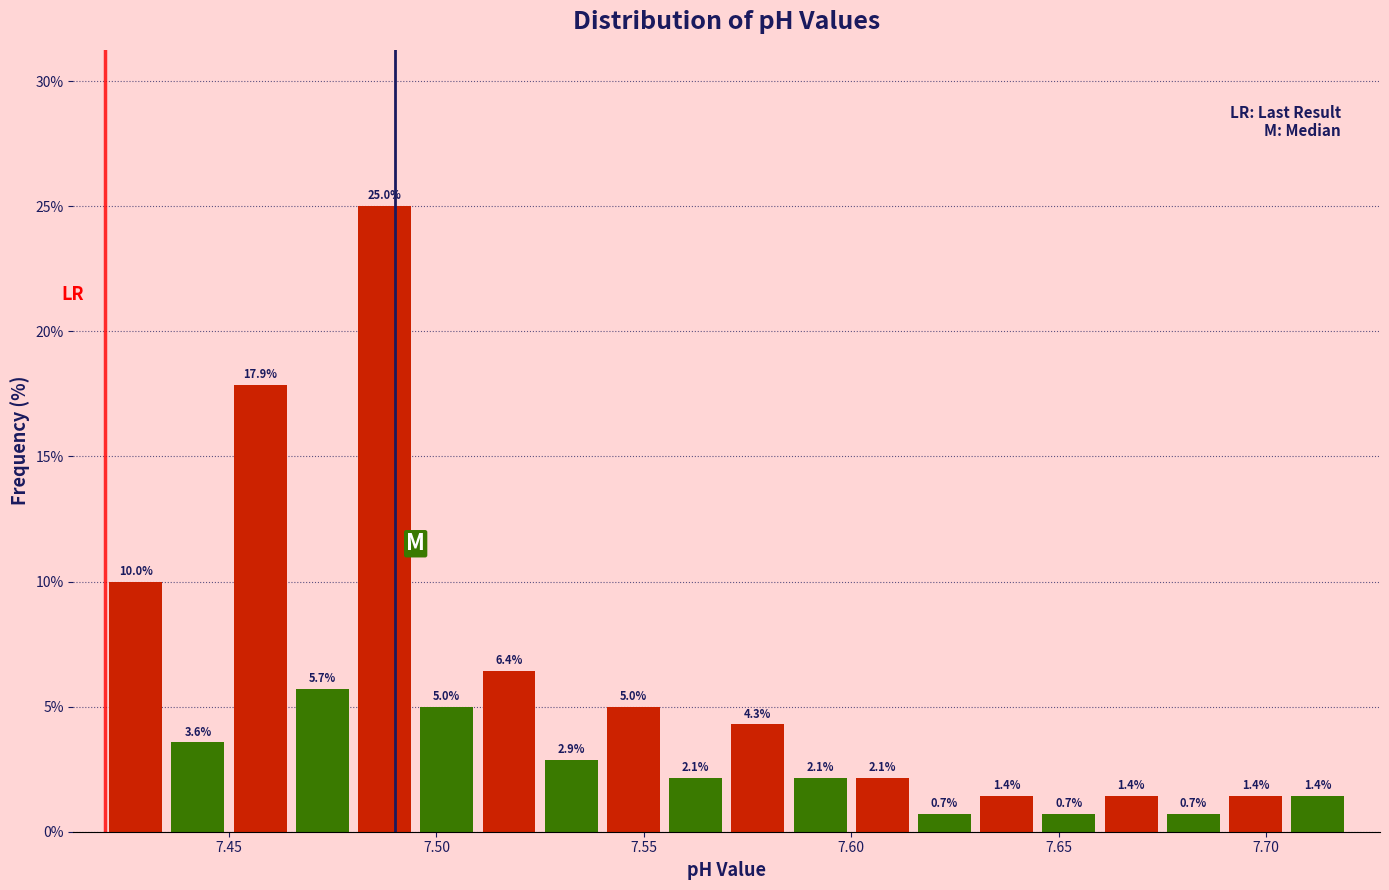

Around what value on the x-axis is the tallest bar? Give the approximate position of its centre, as read against the axis.

7.490